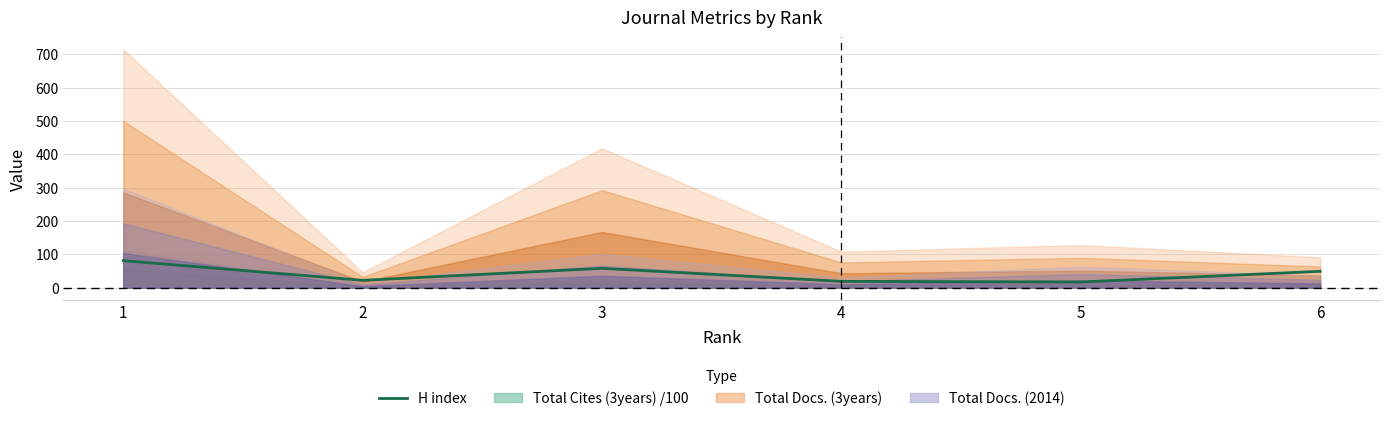

True or false: the data has more than 2 interior local peaks.

False